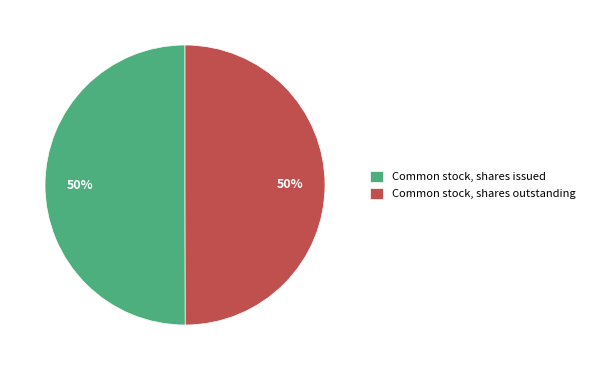

To the nearest percent, what percentage of the pie is Common stock, shares issued?

50%